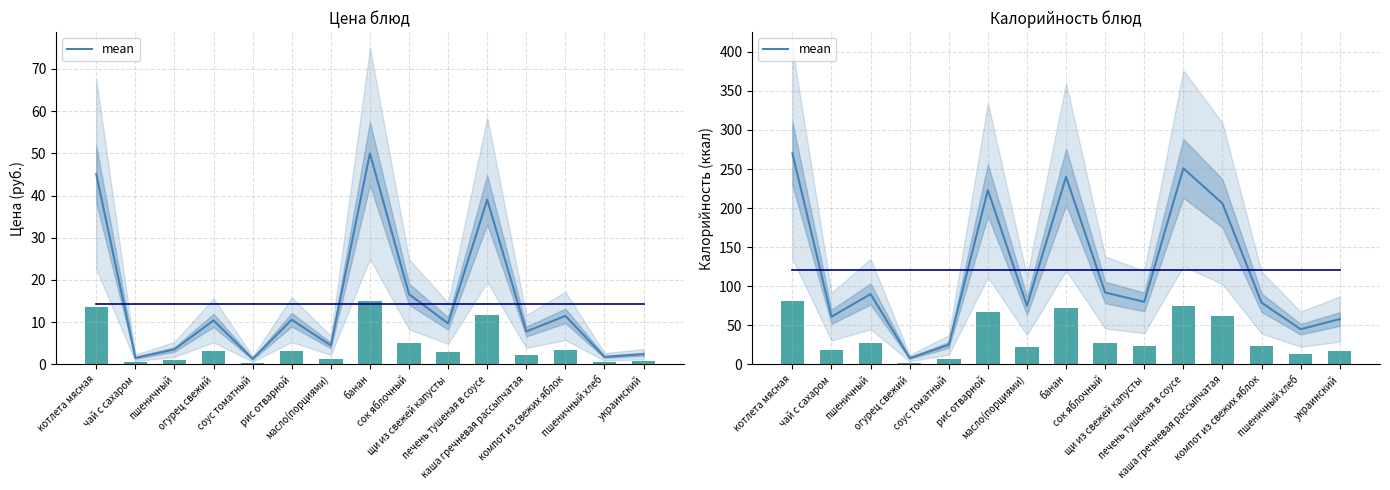

Approximately how many times larger is the value at масло(порциями) compared to огурец свежий?

9.4